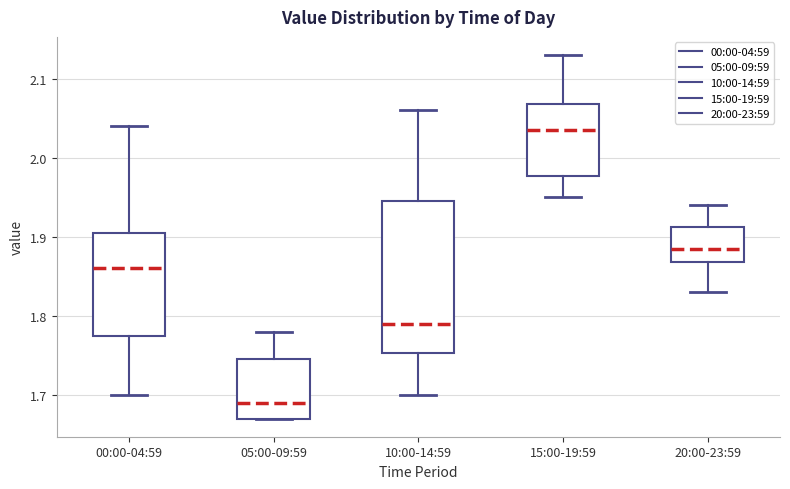

Reading left to right, read every box against the y-axis: the position of its median line, the range the box covers, and the ends of its whiskers. The values are not printed on the chart, so give them approximately, as read against the axis.

00:00-04:59: median 1.86, box 1.78 to 1.91, whiskers 1.70 to 2.04
05:00-09:59: median 1.69, box 1.67 to 1.75, whiskers 1.67 to 1.78
10:00-14:59: median 1.79, box 1.75 to 1.95, whiskers 1.70 to 2.06
15:00-19:59: median 2.04, box 1.98 to 2.07, whiskers 1.95 to 2.13
20:00-23:59: median 1.89, box 1.87 to 1.91, whiskers 1.83 to 1.94